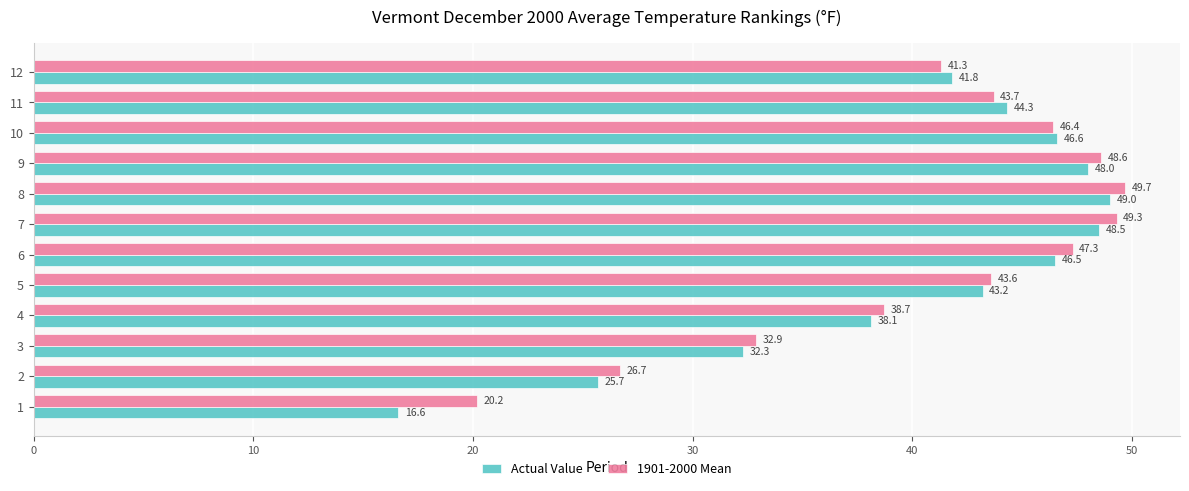

What is the sum of all 1901-2000 Mean values?

488.4